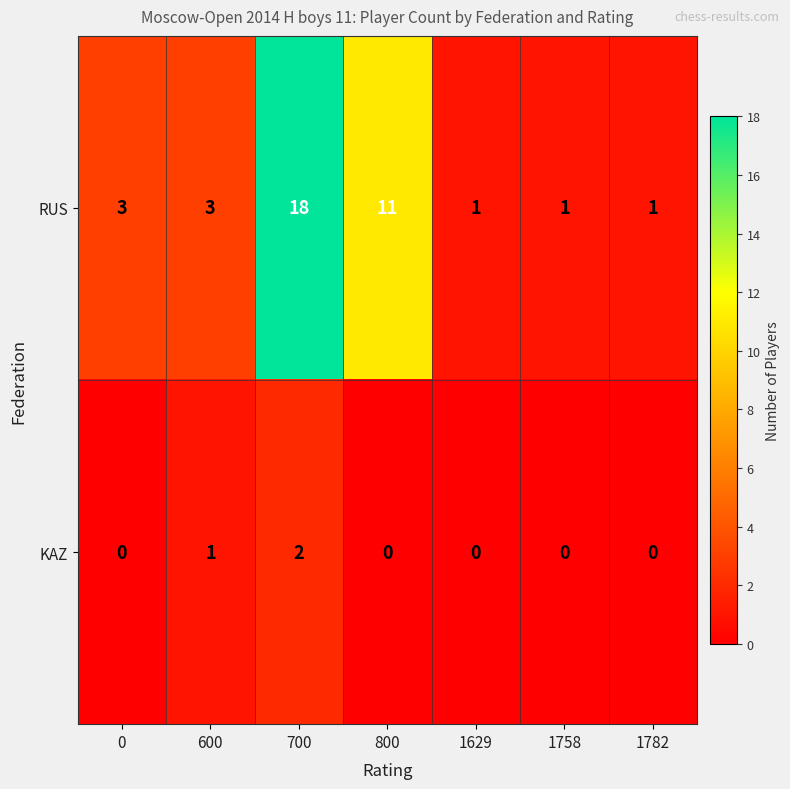

Reading left to right, extract all data points from this chart.

RUS: 3	3	18	11	1	1	1
KAZ: 0	1	2	0	0	0	0